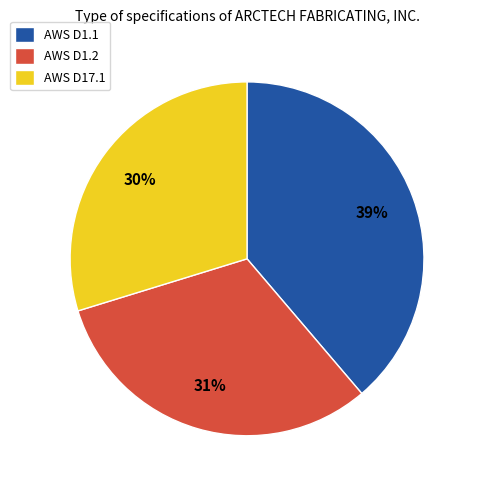

How many segments does this pie chart have?

3